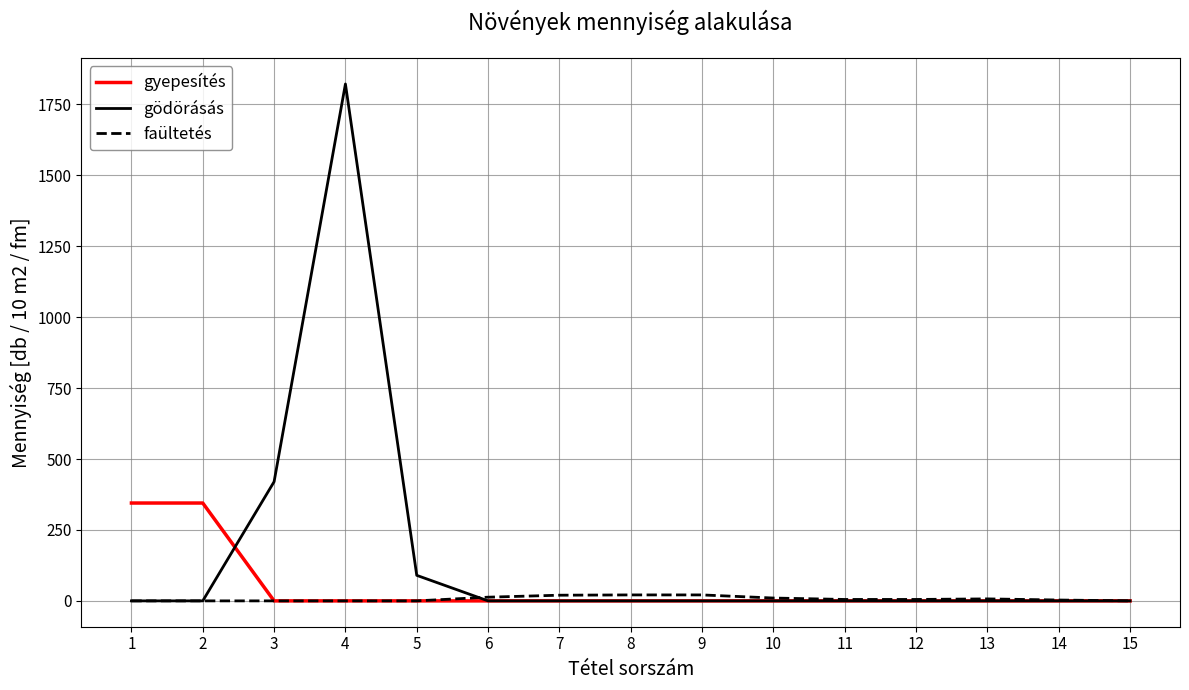

Which label corresponds to the largest value in the chart?

4